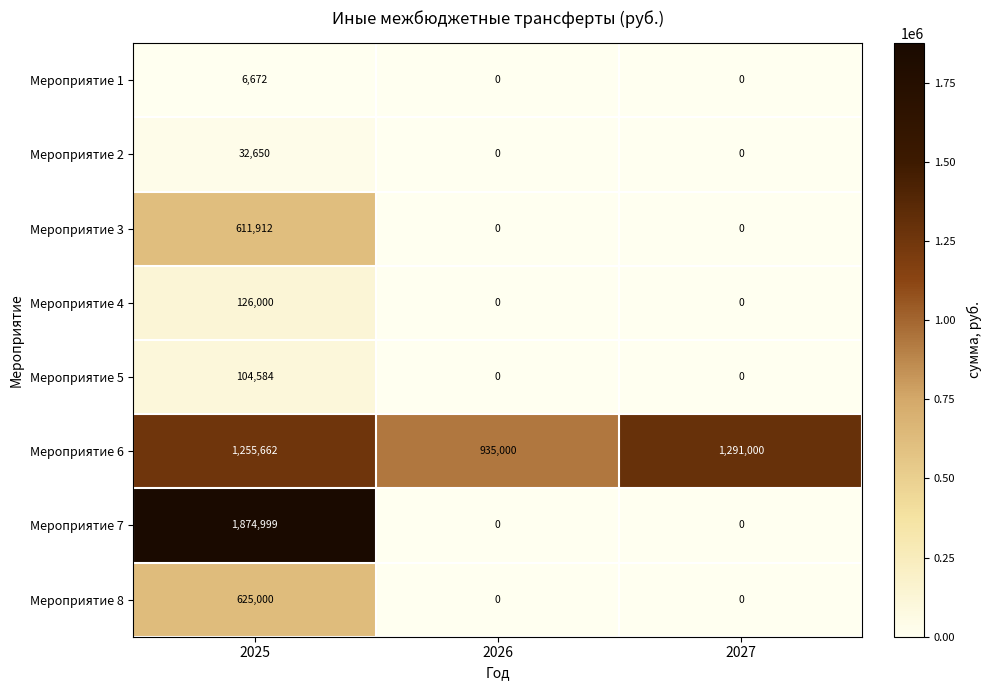

How many Мероприятие 3 values are between 0 and 611912?

3